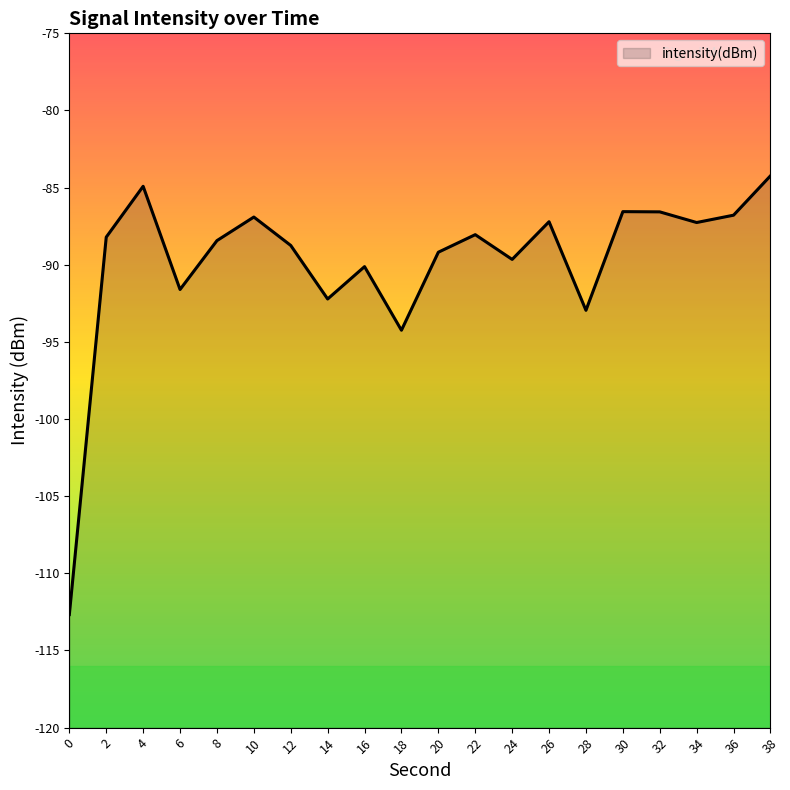

At which label is the value closest to -98?

18